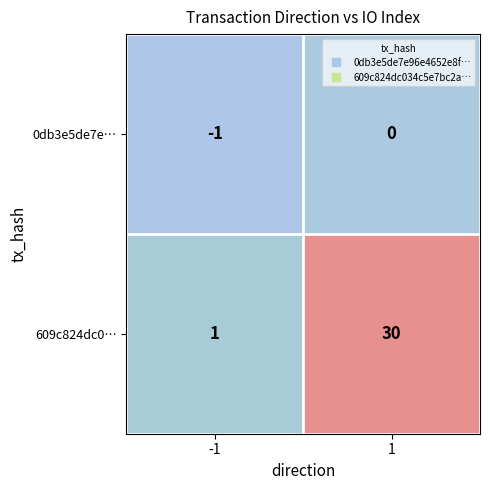

What is the difference between the highest and lowest values at 1?

30